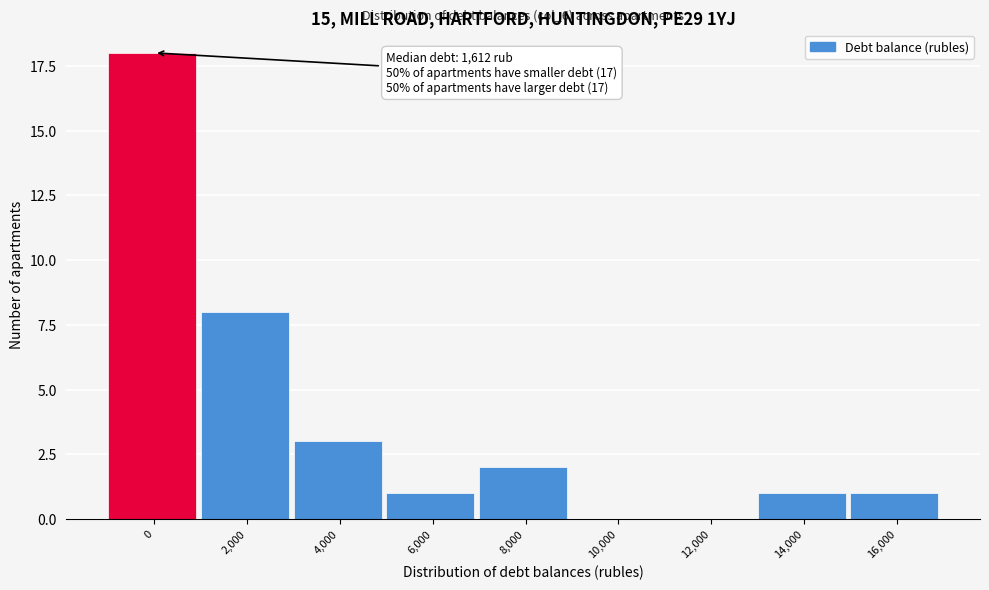

Reading left to right, what are all the values shown in this chart?

0=18	2,000=8	4,000=3	6,000=1	8,000=2	10,000=0	12,000=0	14,000=1	16,000=1